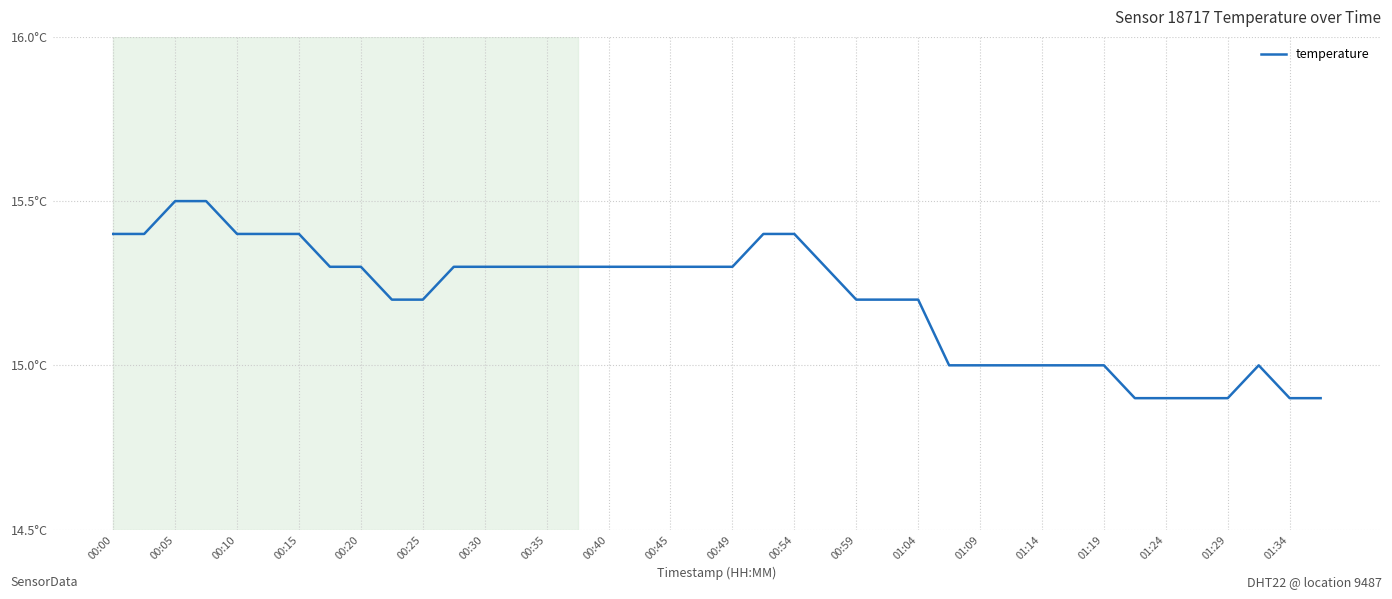

Is this an area chart (filled region under the line)?

No